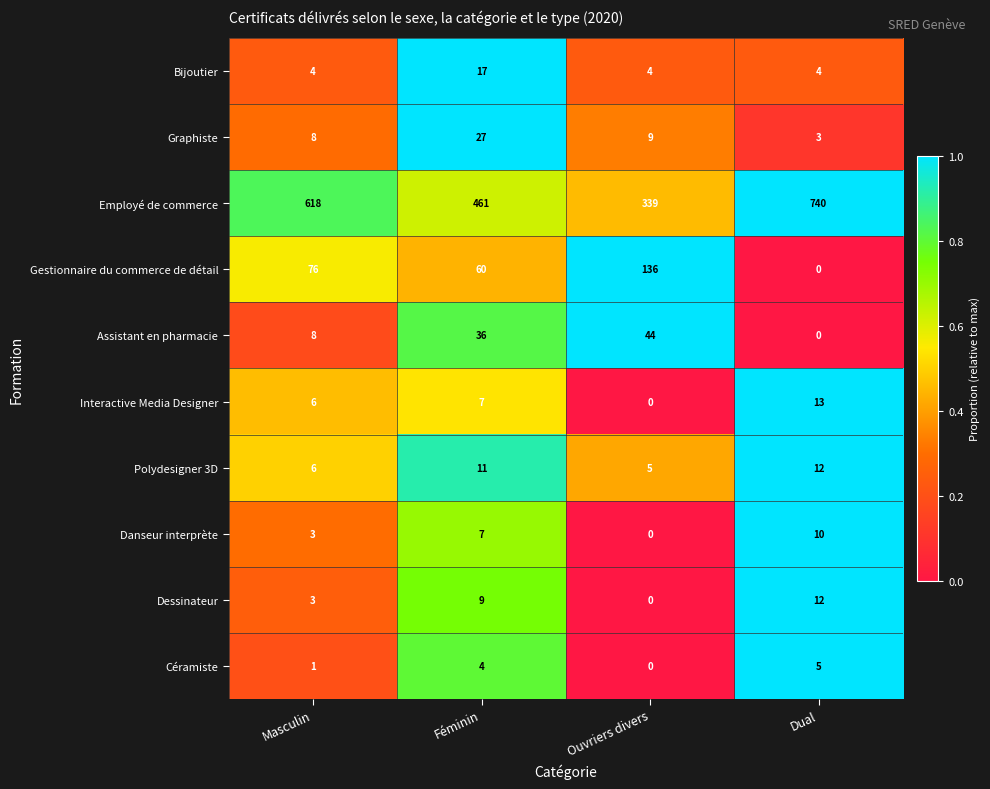

At how many categories does at least one series exceed 0?

4